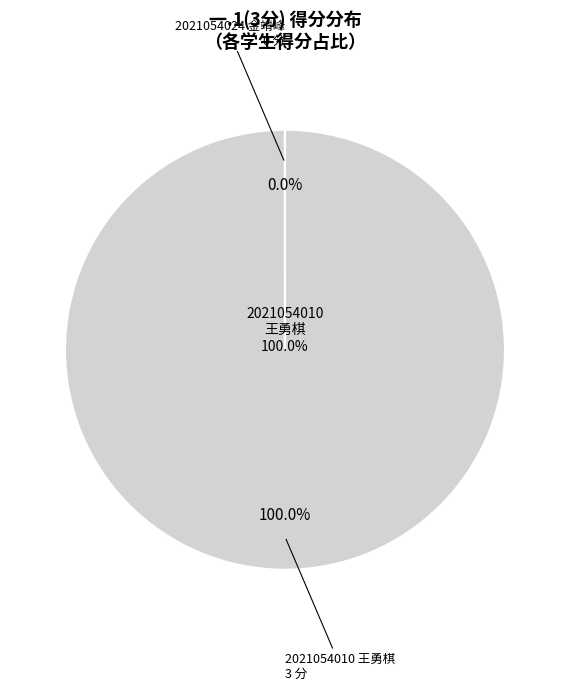

Which has a higher value, 2021054024
金靖峰 or 2021054010
王勇棋?

2021054010
王勇棋